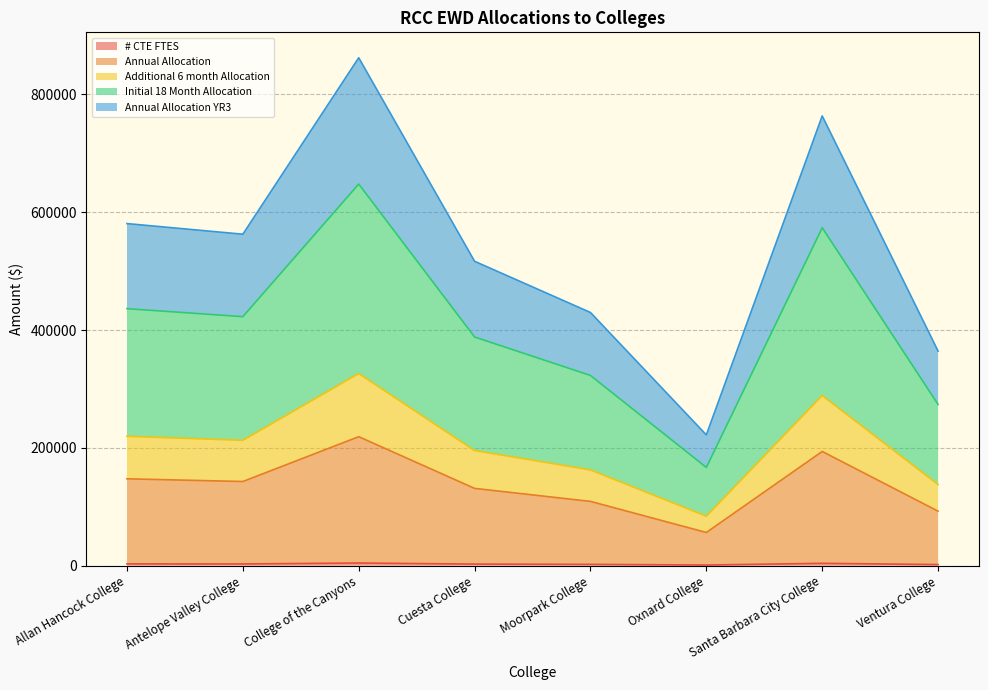

Does the chart have visible grid lines?

Yes